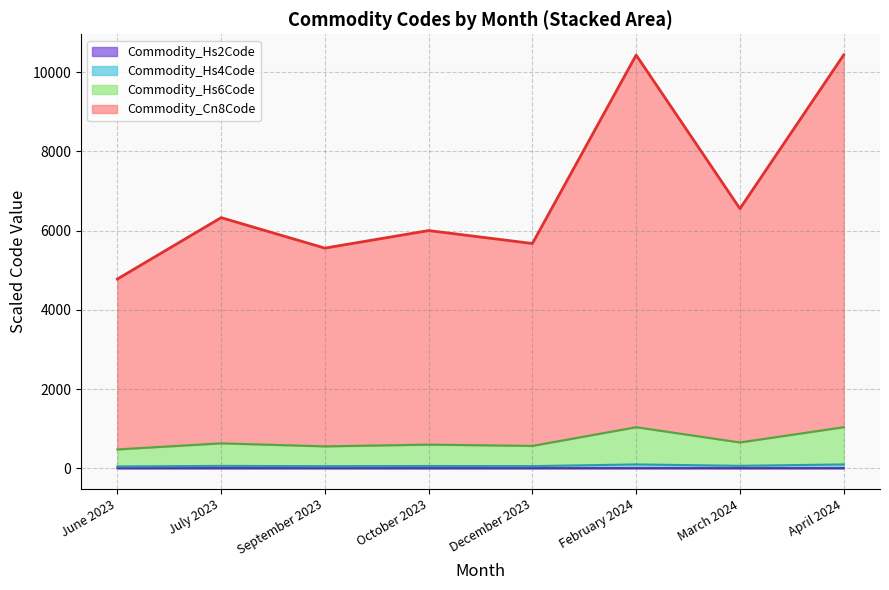

How many values in the Commodity_Hs4Code series are below 57?

4